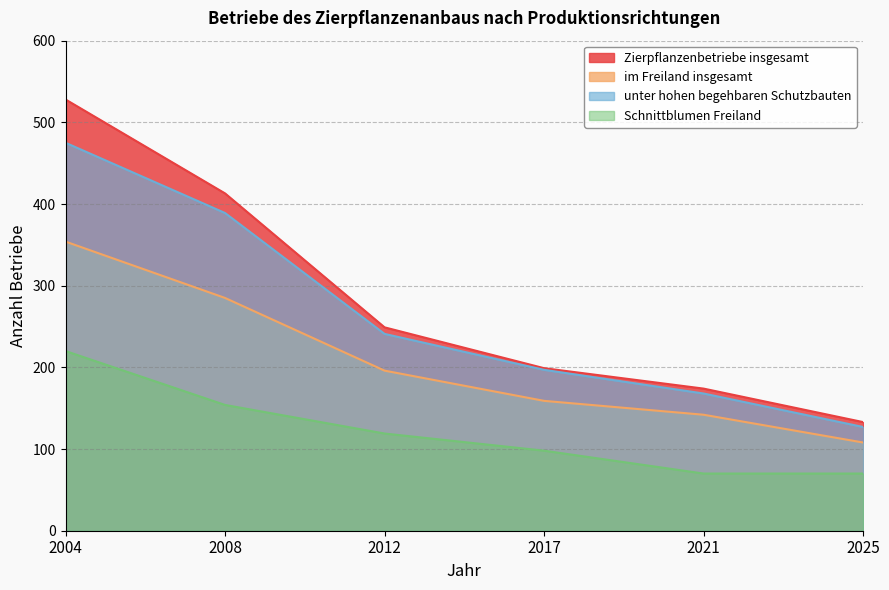

How many data points in Zierpflanzenbetriebe insgesamt are above 249?

2